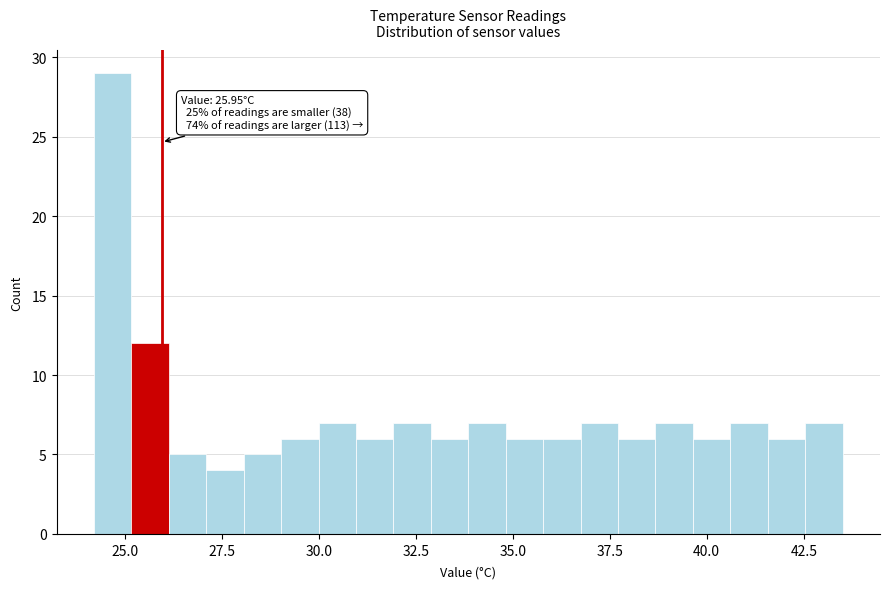

Read against the x-axis, roughly where is the centre of the tallest bar?

24.5